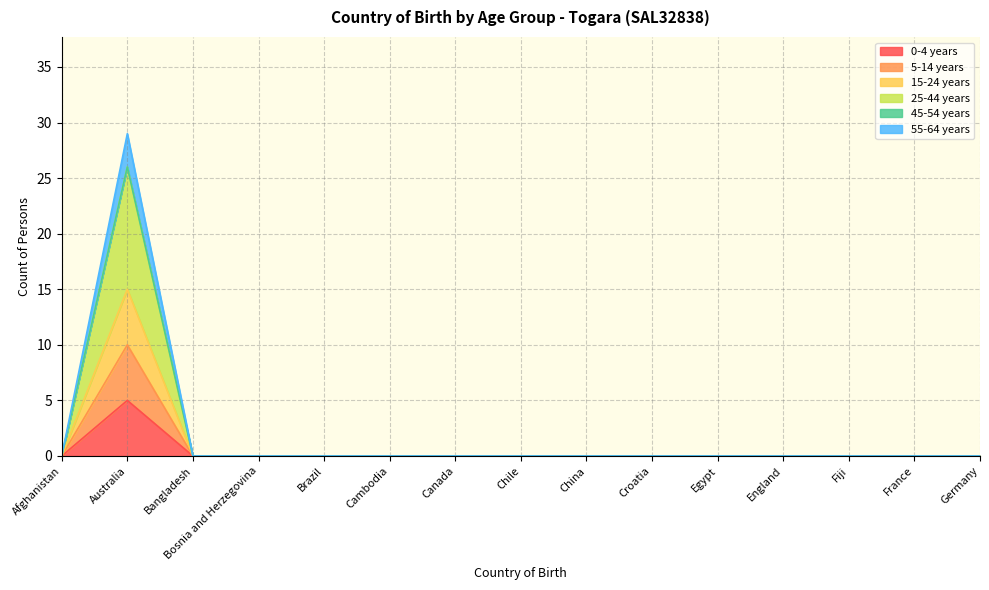

Count the 15-24 years values in the range 0 to 1.

14